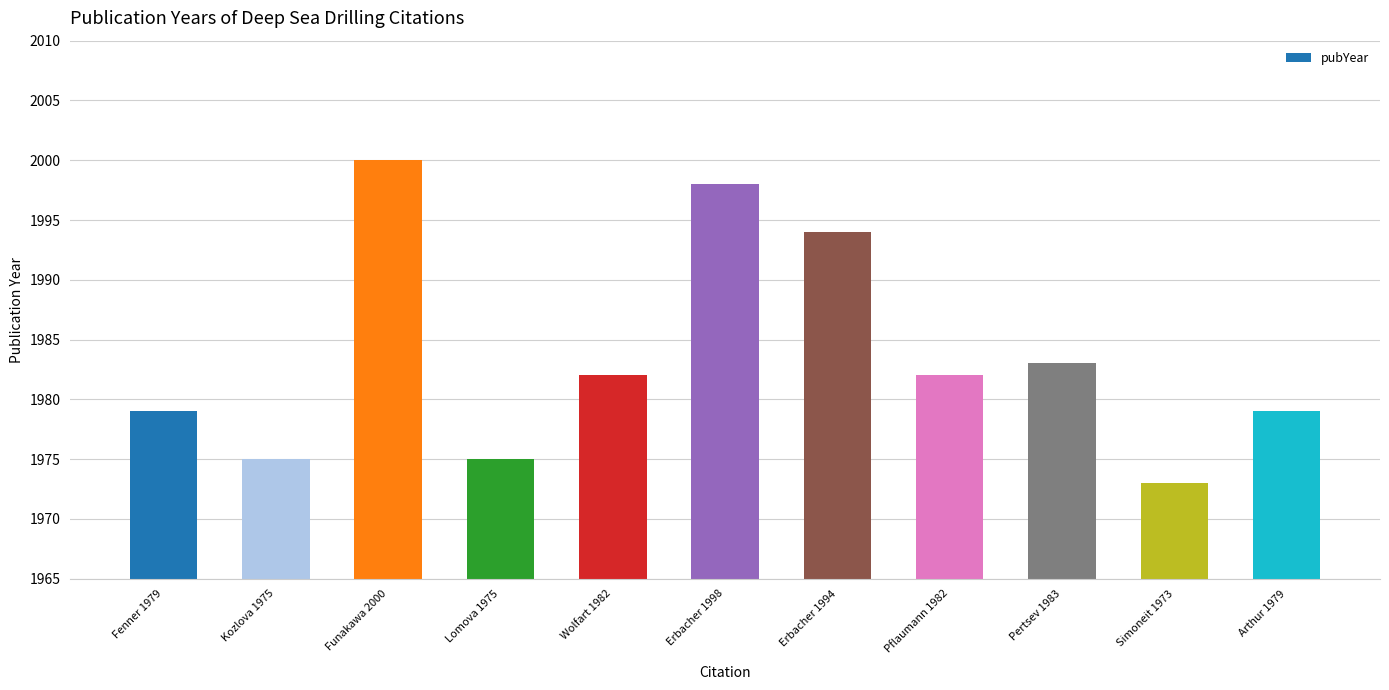

What is the change in value from Wolfart 1982 to Erbacher 1998?

+16